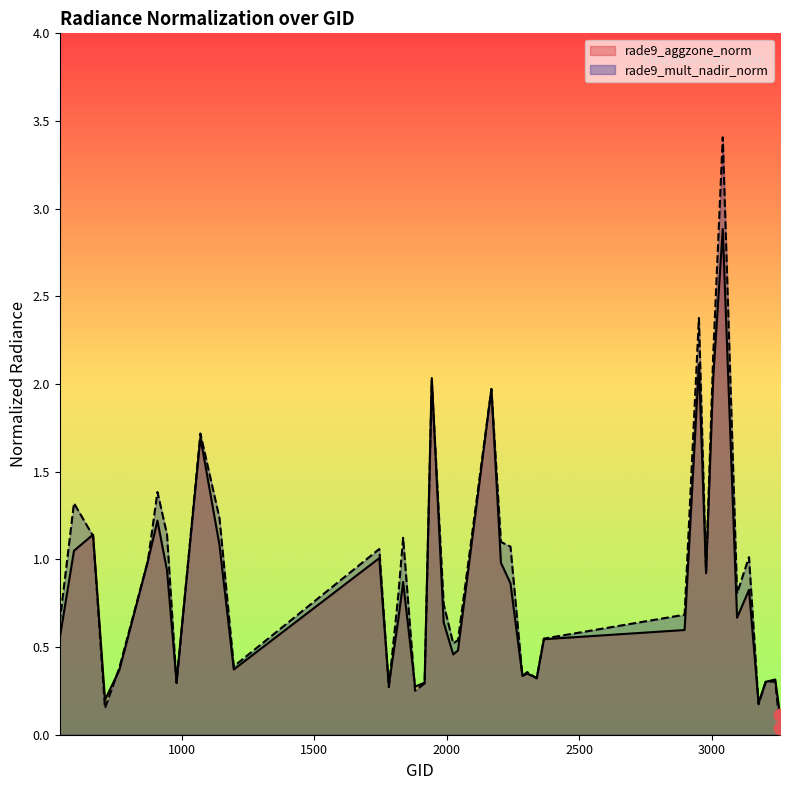

At how many categories does at least one series exceed 0?

40